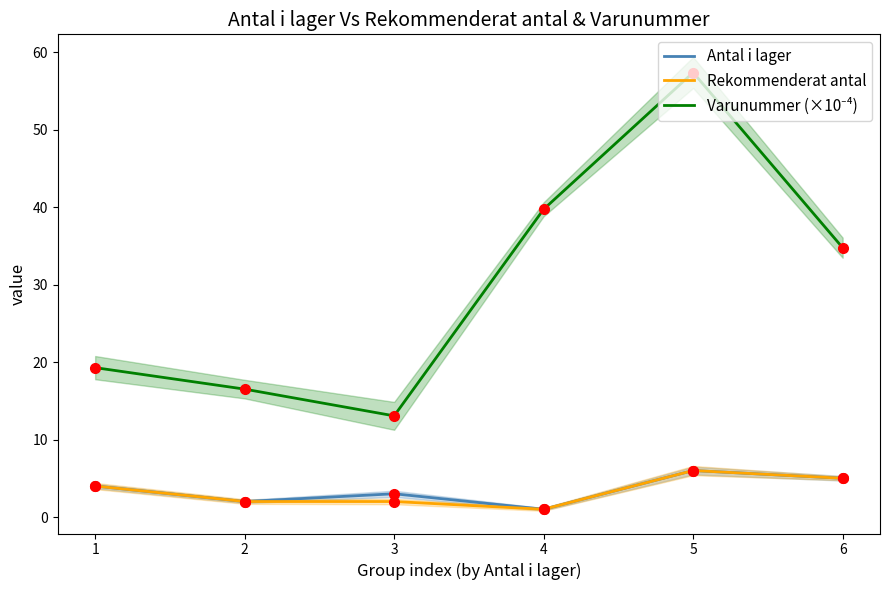

Reading right to left, list all the values displayed in this chart.

Antal i lager: 5.0	6.0	1.0	3.0	2.0	4.0
Rekommenderat antal: 5.0	6.0	1.0	2.0	2.0	4.0
Varunummer (×10⁻⁴): 34.8	57.4	39.7	13.1	16.5	19.3